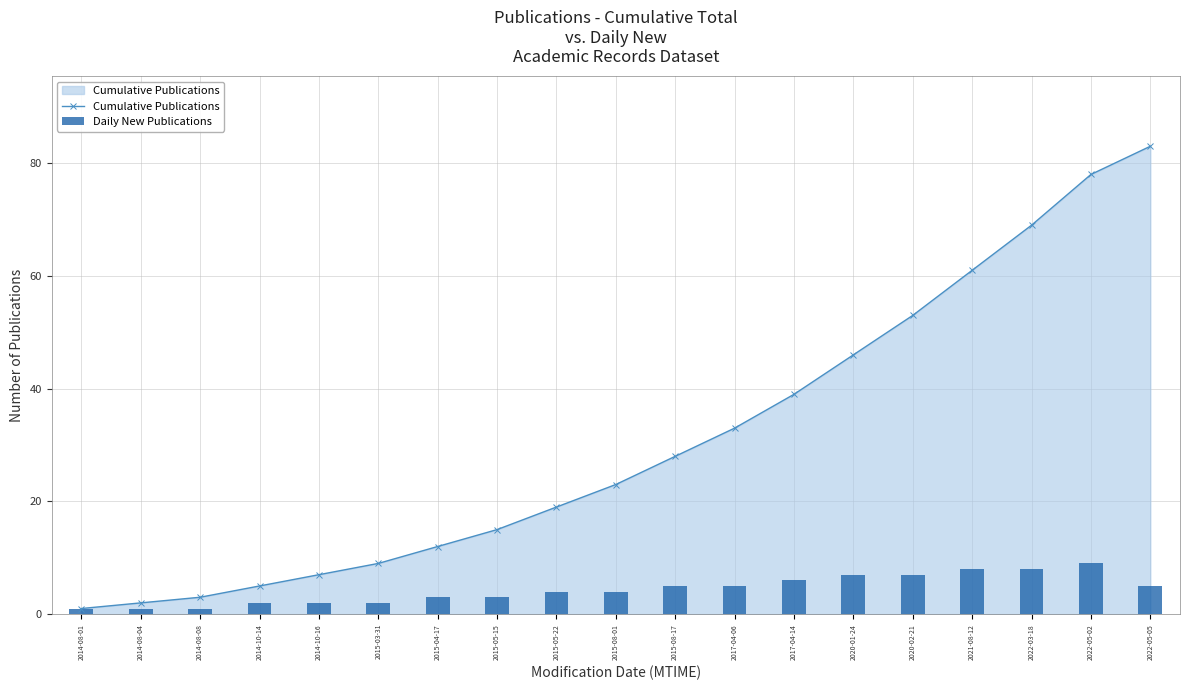

Is the value of Cumulative Publications at 2015-05-15 greater than the value of Daily New Publications at 2015-04-17?

Yes